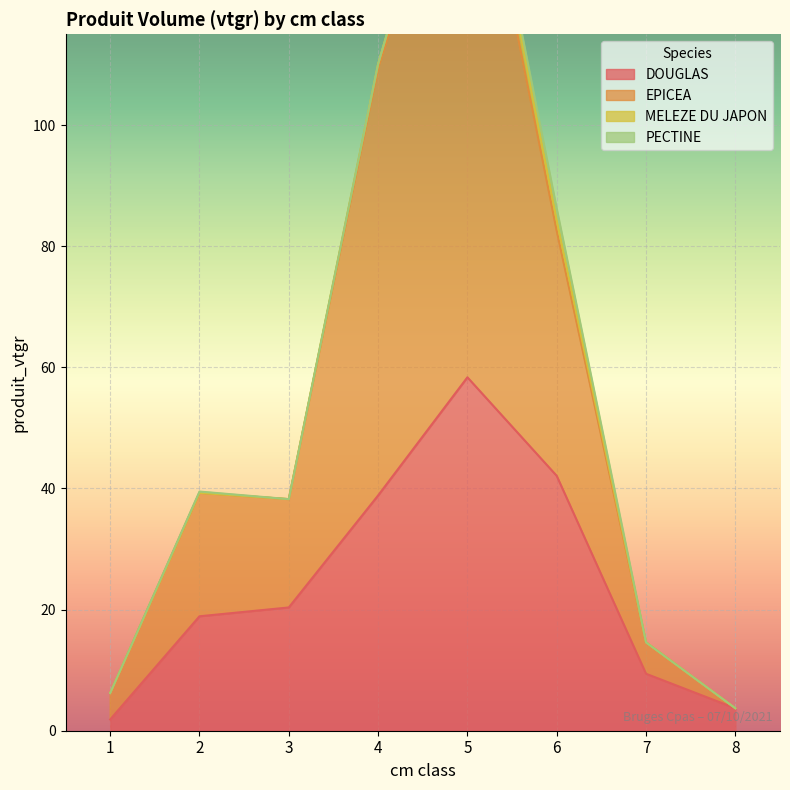

True or false: EPICEA and DOUGLAS cross at least once.

False